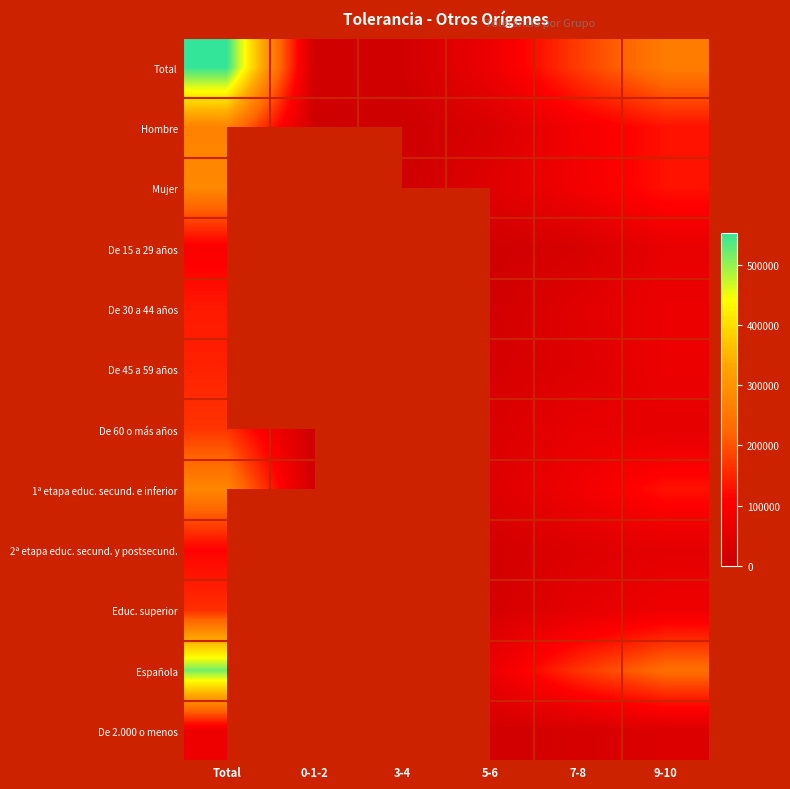

How many positive values does the De 2.000 o menos series have?

4